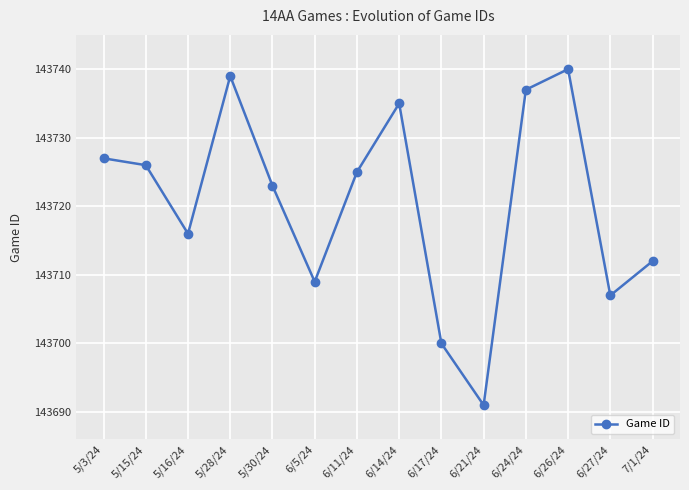

Reading left to right, transcribe all the data shown in this chart.

5/3/24=143727	5/15/24=143726	5/16/24=143716	5/28/24=143739	5/30/24=143723	6/5/24=143709	6/11/24=143725	6/14/24=143735	6/17/24=143700	6/21/24=143691	6/24/24=143737	6/26/24=143740	6/27/24=143707	7/1/24=143712